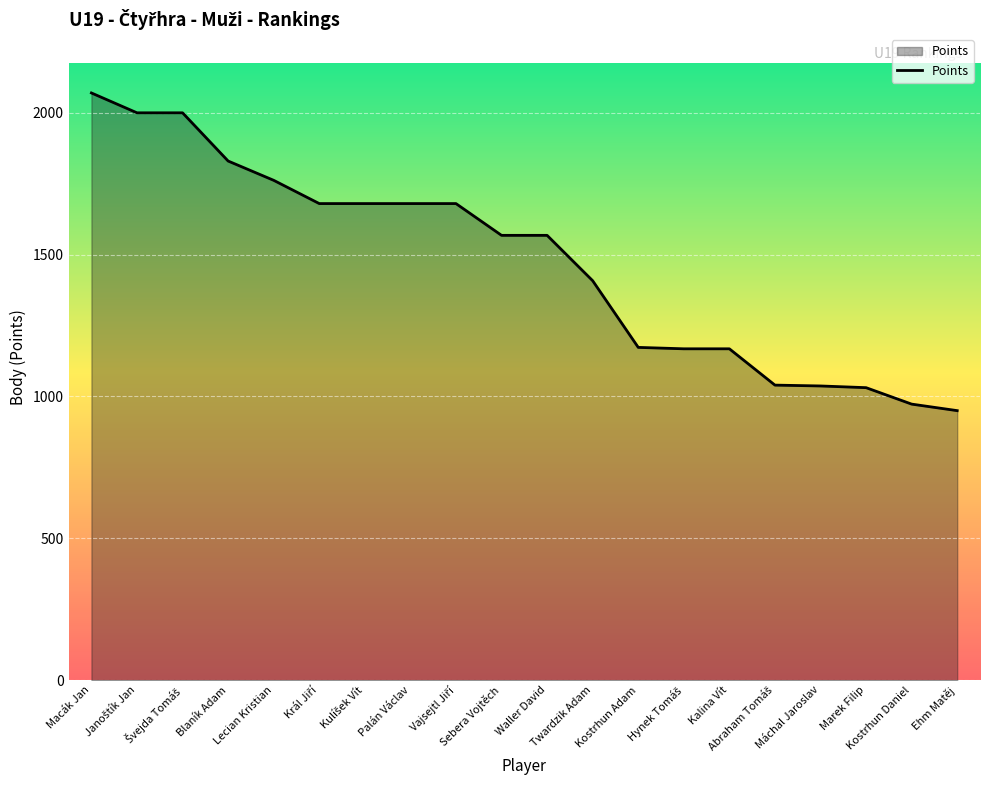

What is the difference between the maximum and minimum values?

1120